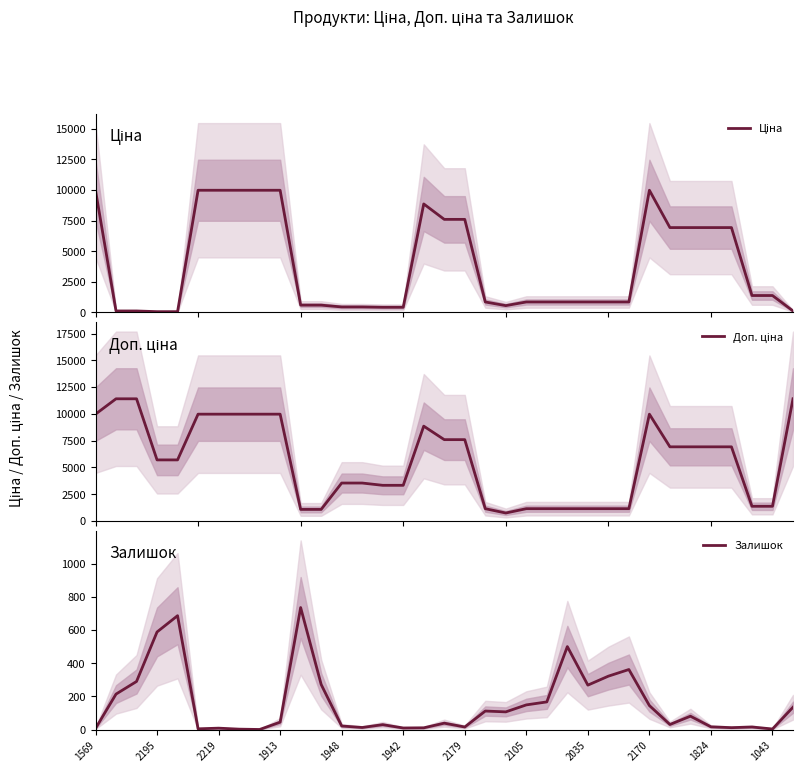

At how many categories does at least one series exceed 7856?

11